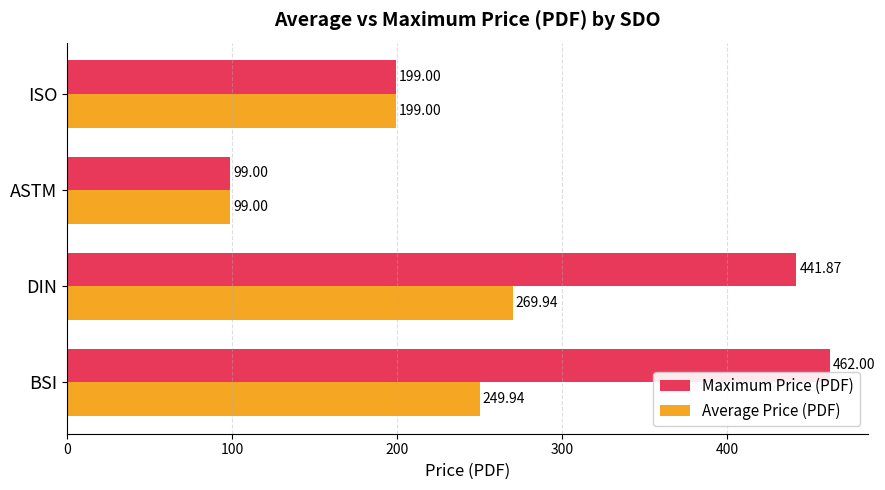

At which label does Average Price (PDF) reach its minimum?

ASTM